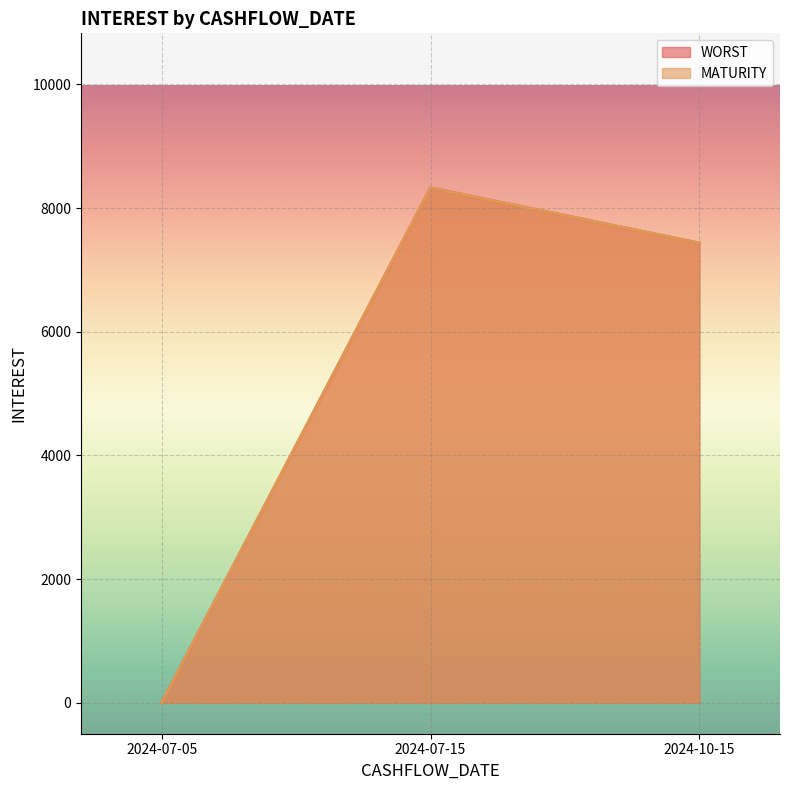

What is the sum of the MATURITY values at 2024-07-15 and 2024-07-05?

8328.2